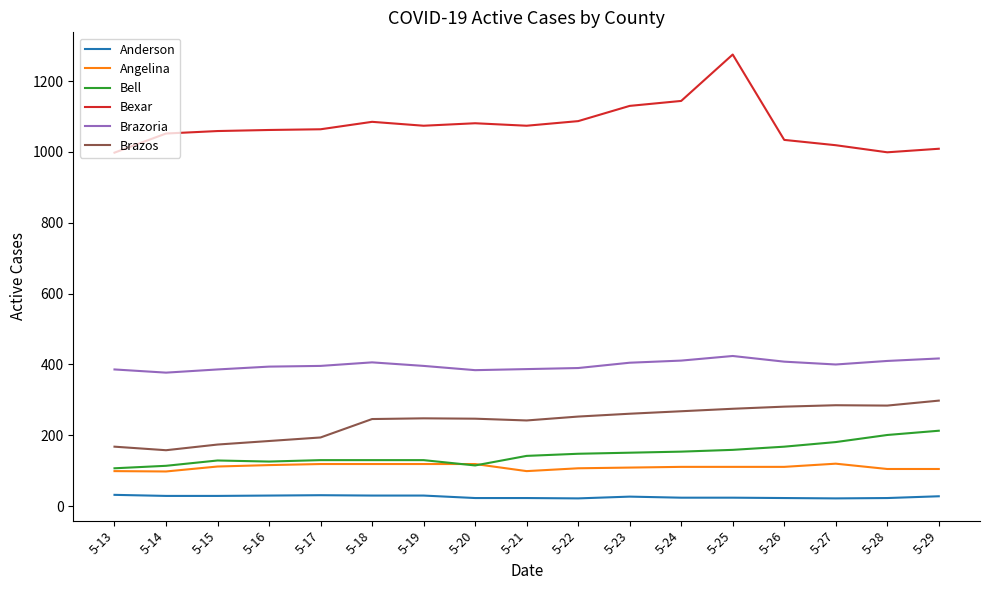

Which label corresponds to the largest value in the chart?

5-25